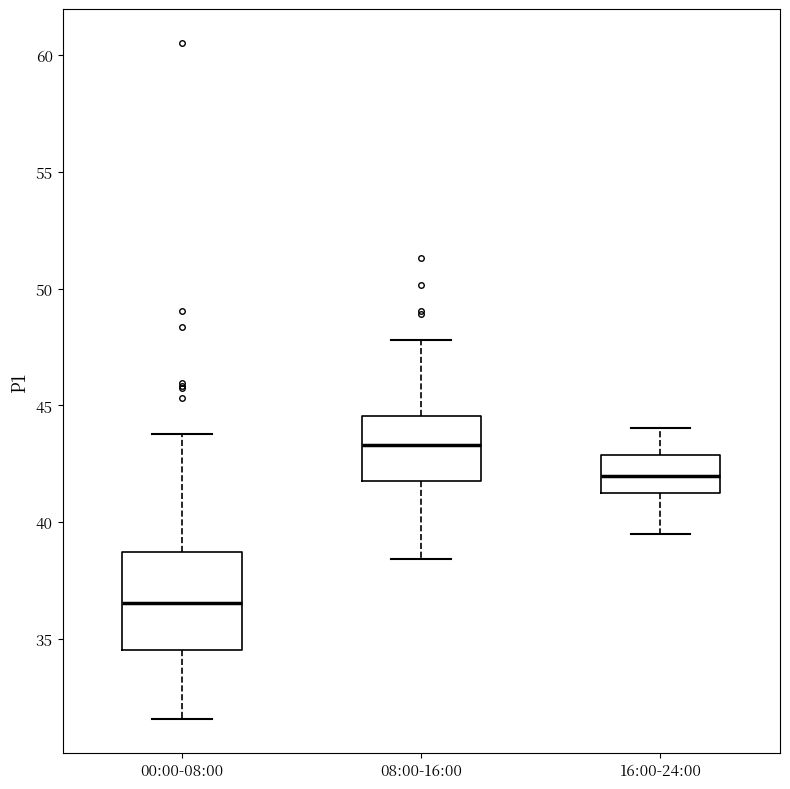

Which box is the tallest, from its lower edge to its upper edge?

00:00-08:00